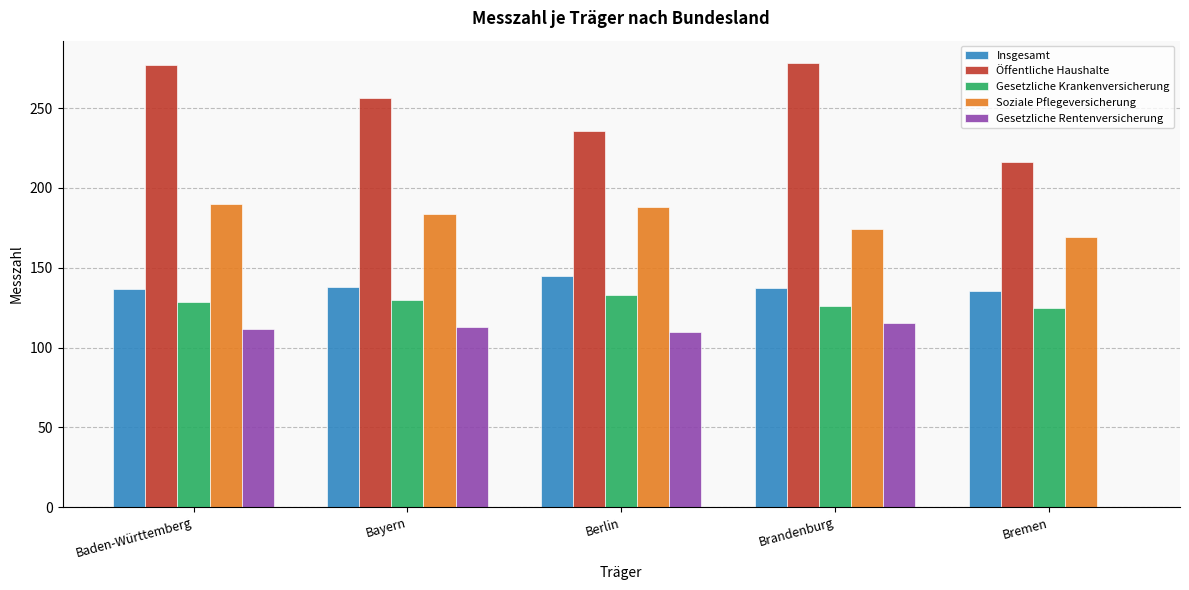

What is the average value of the Soziale Pflegeversicherung series?

181.0